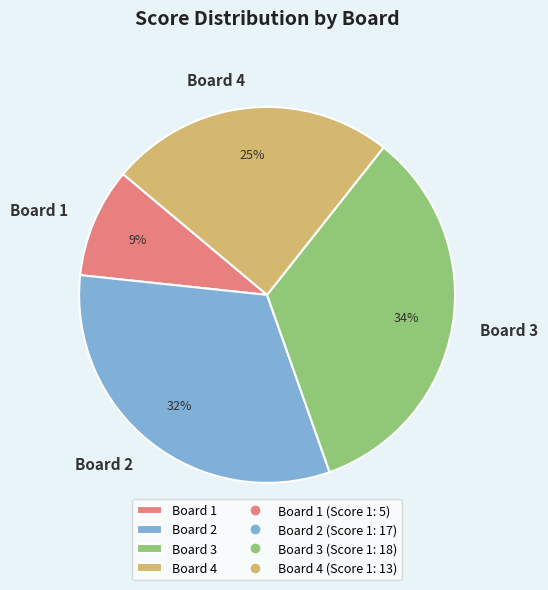

Which slice is the largest?

Board 3